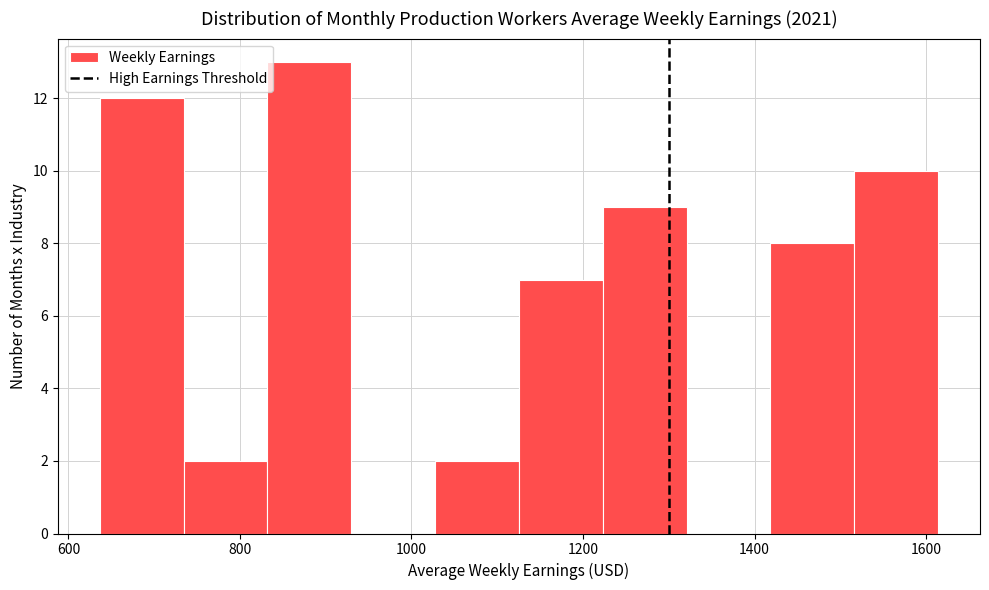

Reading left to right, transcribe this chart: for each bar, give the range it covers on the x-axis and its height. Neither the bar edges nor the heights are printed on the chart, so give them approximately, as read against the axes.

640 to 740: 12
740 to 840: 2
840 to 920: 13
920 to 1020: 0
1020 to 1120: 2
1120 to 1220: 7
1220 to 1320: 9
1320 to 1420: 0
1420 to 1520: 8
1520 to 1620: 10